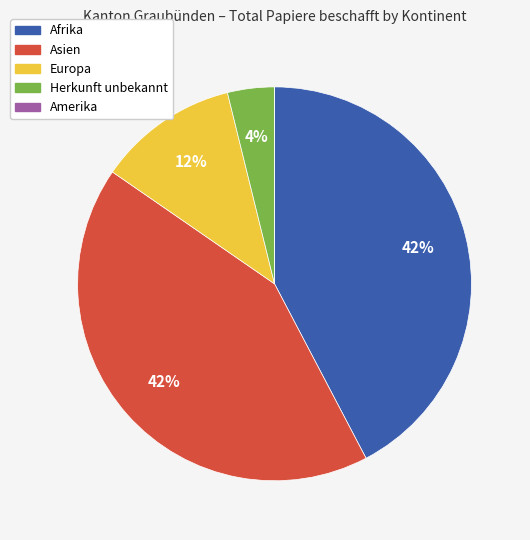

Is there any slice that represents more than half of the pie?

No